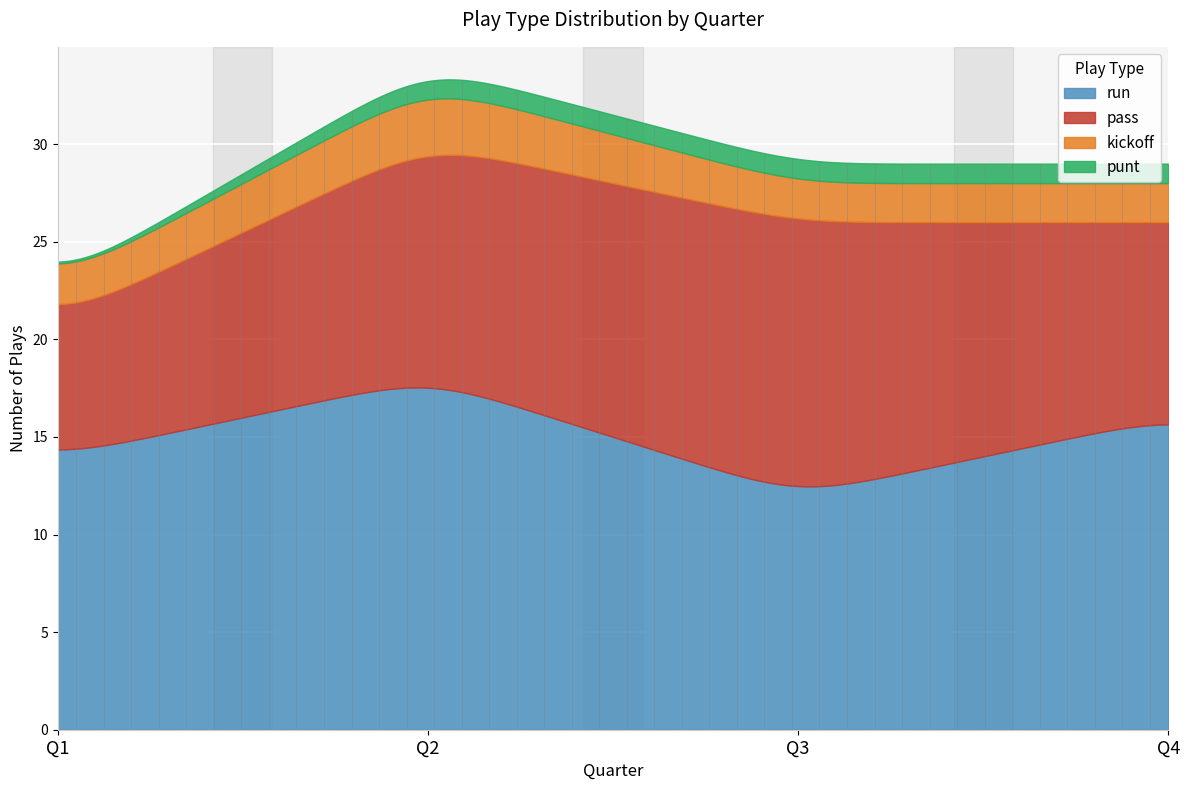

How many lines are shown in the chart?

4